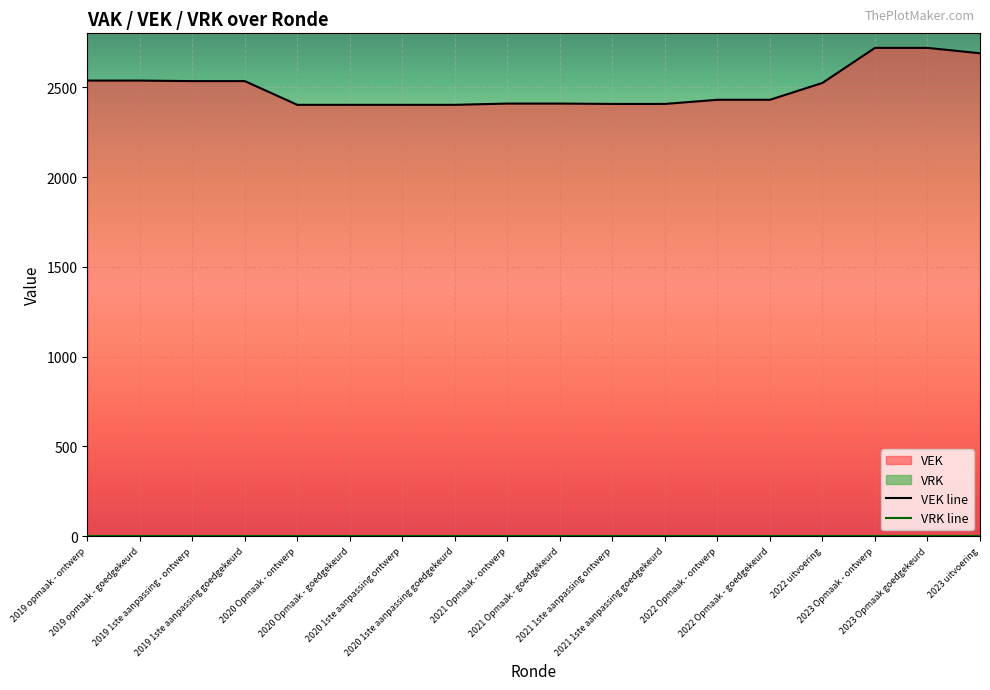

At which category does the chart reach its peak across all series?

2023 Opmaak - ontwerp